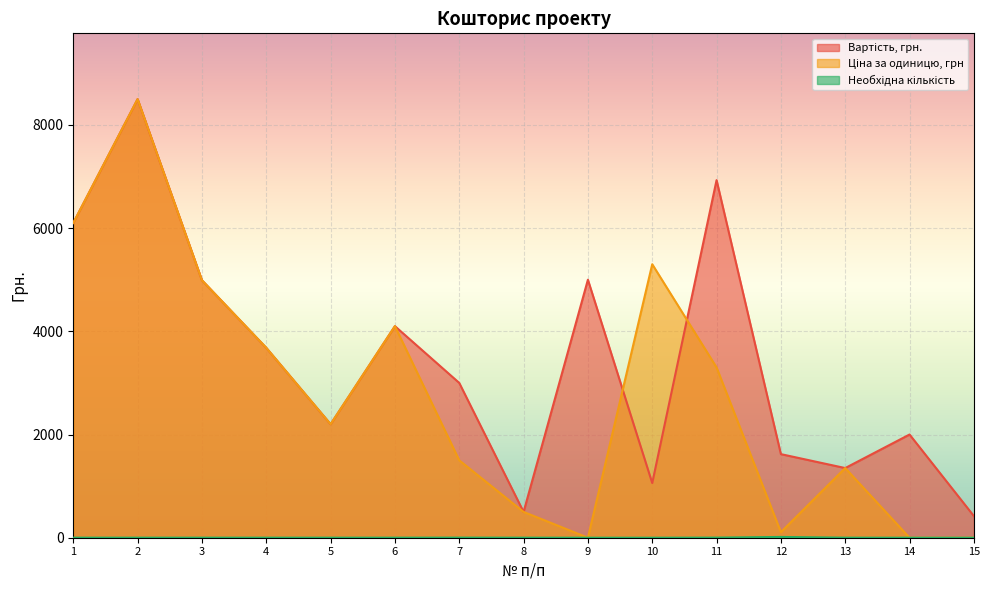

Which category has the highest value across all series?

2